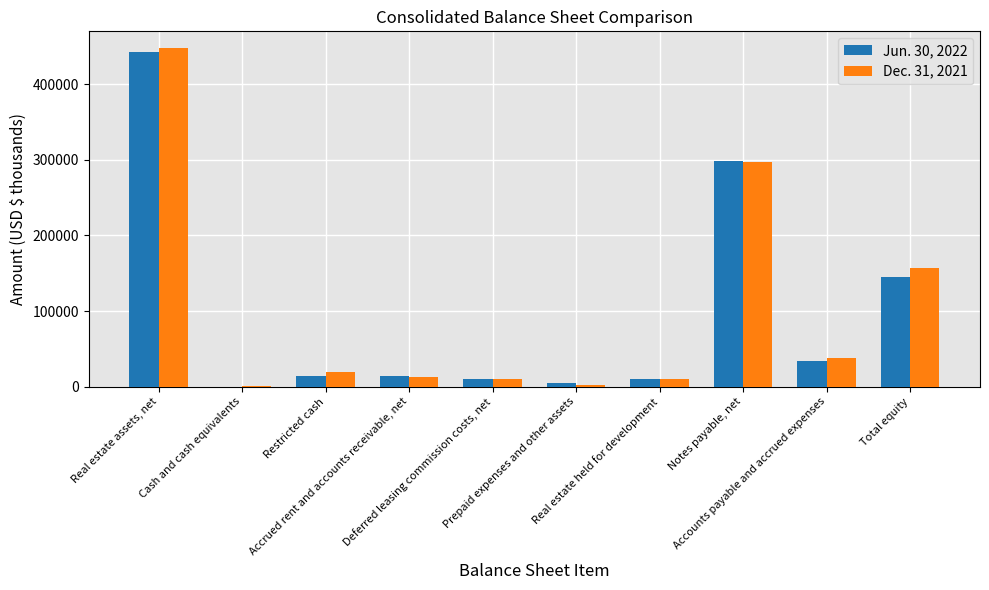

How many groups of bars are there?

10